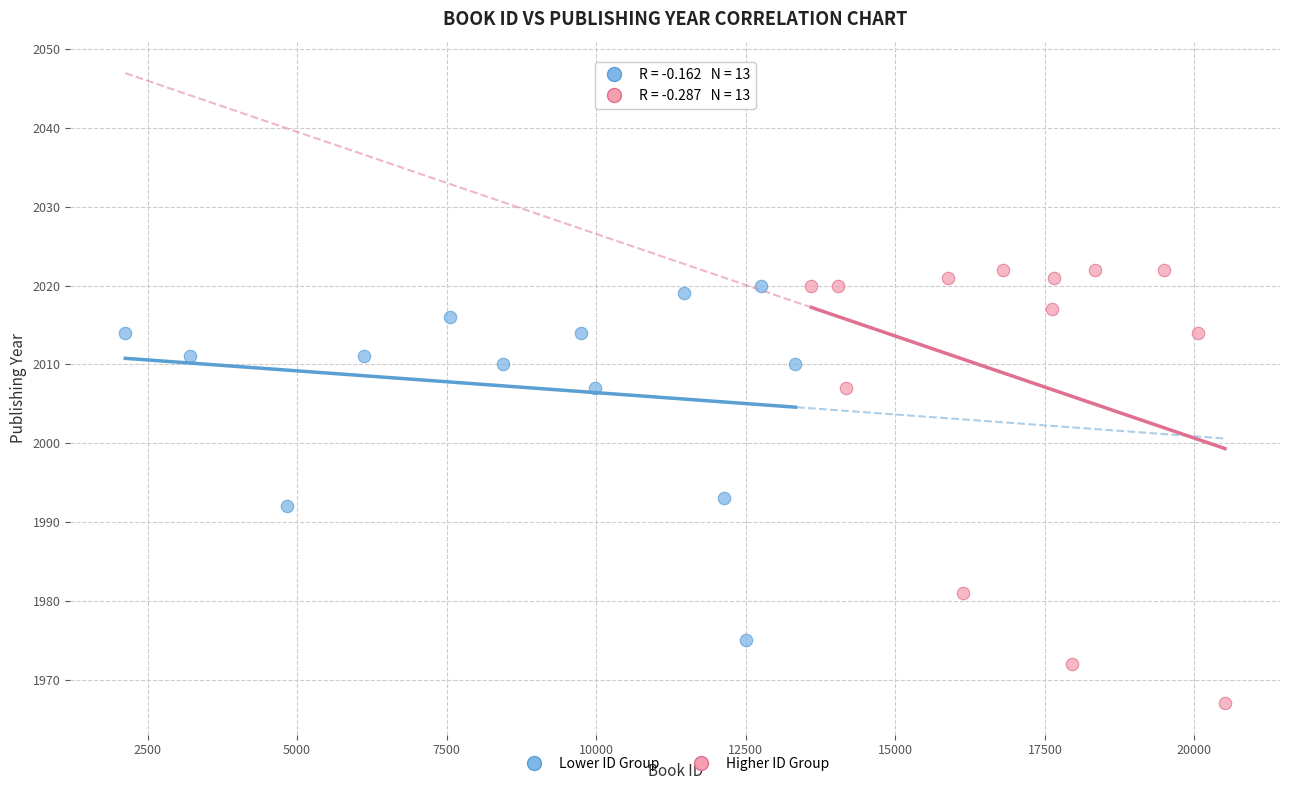

Which series contains the highest Y value?

Higher ID Group